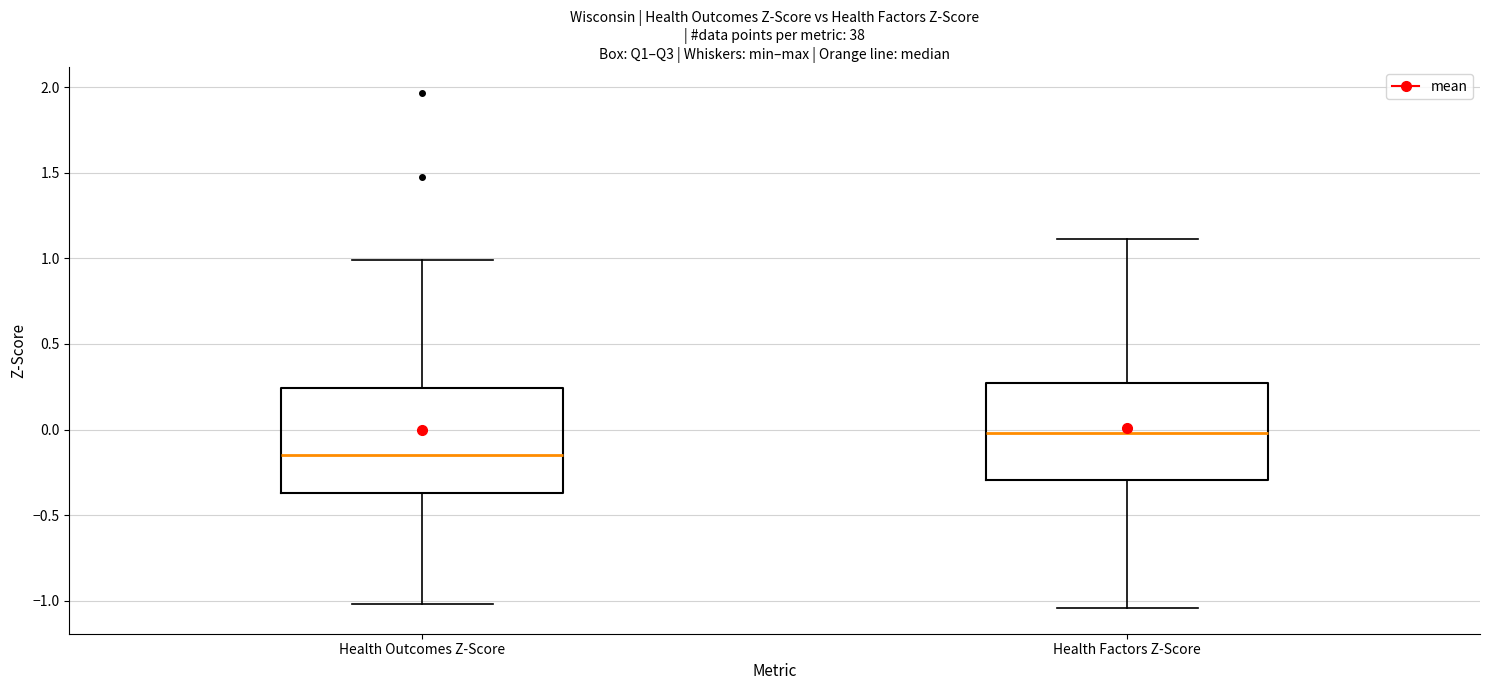

Reading left to right, transcribe this box plot: for each box, give where its median line is, the range the box spans, and where its two whiskers end, as read against the y-axis. The values are not printed on the chart, so give them approximately, as read against the axis.

Health Outcomes Z-Score: median -0.15, box -0.35 to 0.25, whiskers -1.00 to 1.00
Health Factors Z-Score: median 0.00, box -0.30 to 0.25, whiskers -1.05 to 1.10